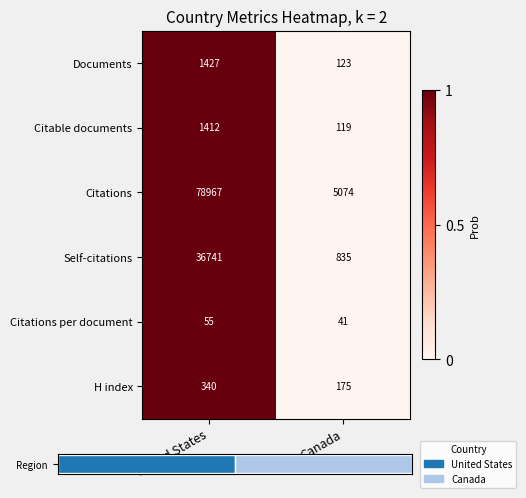

What value does the Documents series have at United States, to the nearest 10?

1430